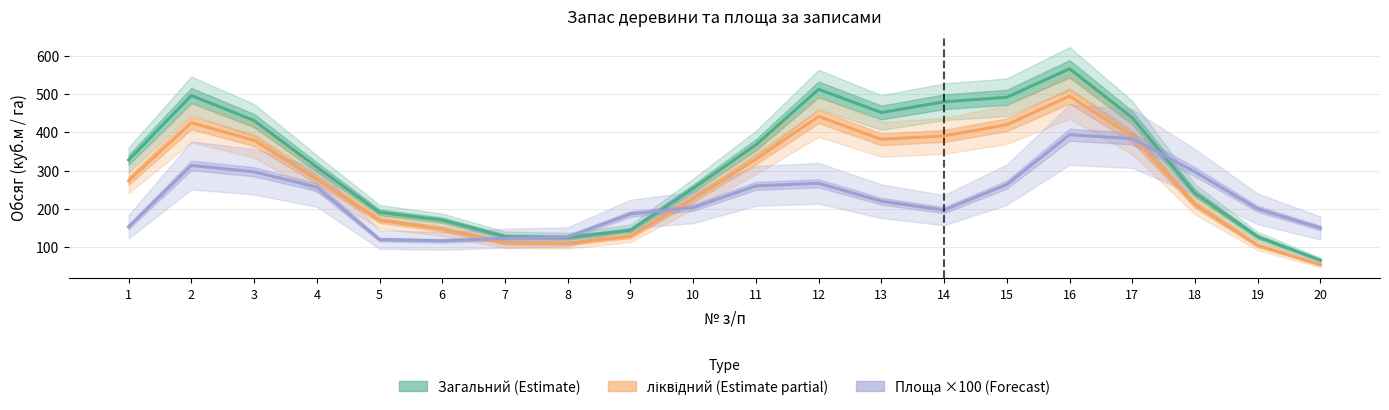

Reading left to right, transcribe all the data shown in this chart.

Загальний (Estimate): 1=327.7	2=495.7	3=430.3	4=309.0	5=191.0	6=170.7	7=128.0	8=125.0	9=144.3	10=253.3	11=367.0	12=511.7	13=451.3	14=479.3	15=491.0	16=565.3	17=438.0	18=240.7	19=127.3	20=66.0
ліквідний (Estimate partial): 1=273.7	2=424.7	3=378.7	4=276.7	5=170.0	6=147.0	7=111.0	8=110.0	9=128.7	10=226.0	11=329.7	12=441.0	13=381.3	14=390.3	15=419.3	16=494.3	17=389.0	18=211.0	19=105.0	20=54.3
Площа ×100 (Forecast): 1=153.3	2=313.3	3=296.7	4=256.7	5=120.0	6=116.7	7=123.3	8=126.7	9=186.7	10=203.3	11=260.0	12=266.7	13=220.0	14=196.7	15=263.3	16=393.3	17=383.3	18=296.7	19=200.0	20=150.0